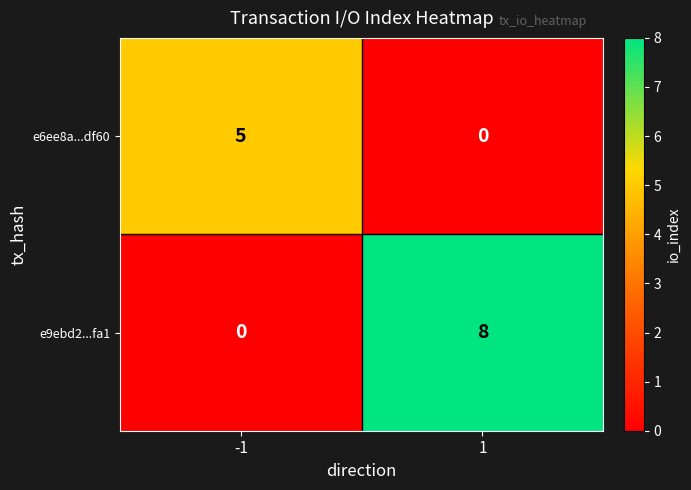

What is the total value across all series at -1?

5